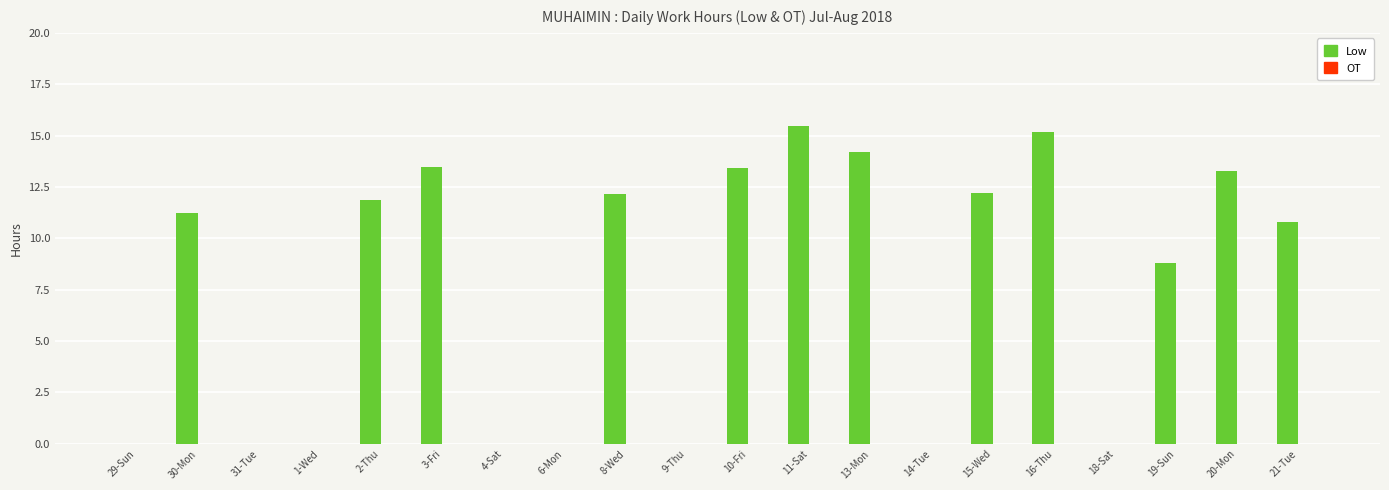

Are the bars grouped side by side (vs. stacked)?

No